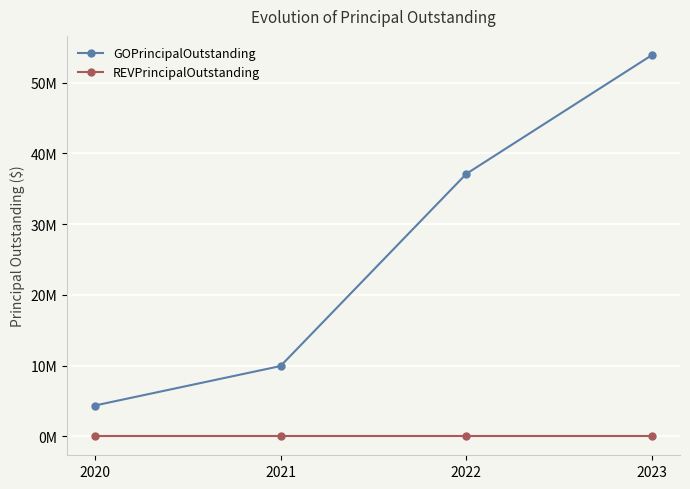

Which series has the largest range (max minus min)?

GOPrincipalOutstanding